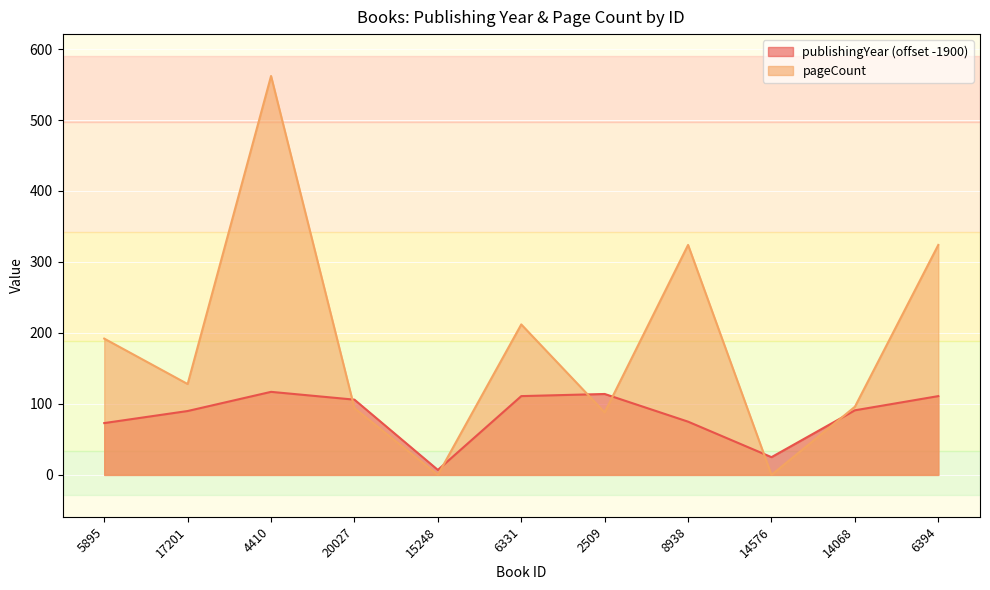

How many lines are shown in the chart?

2